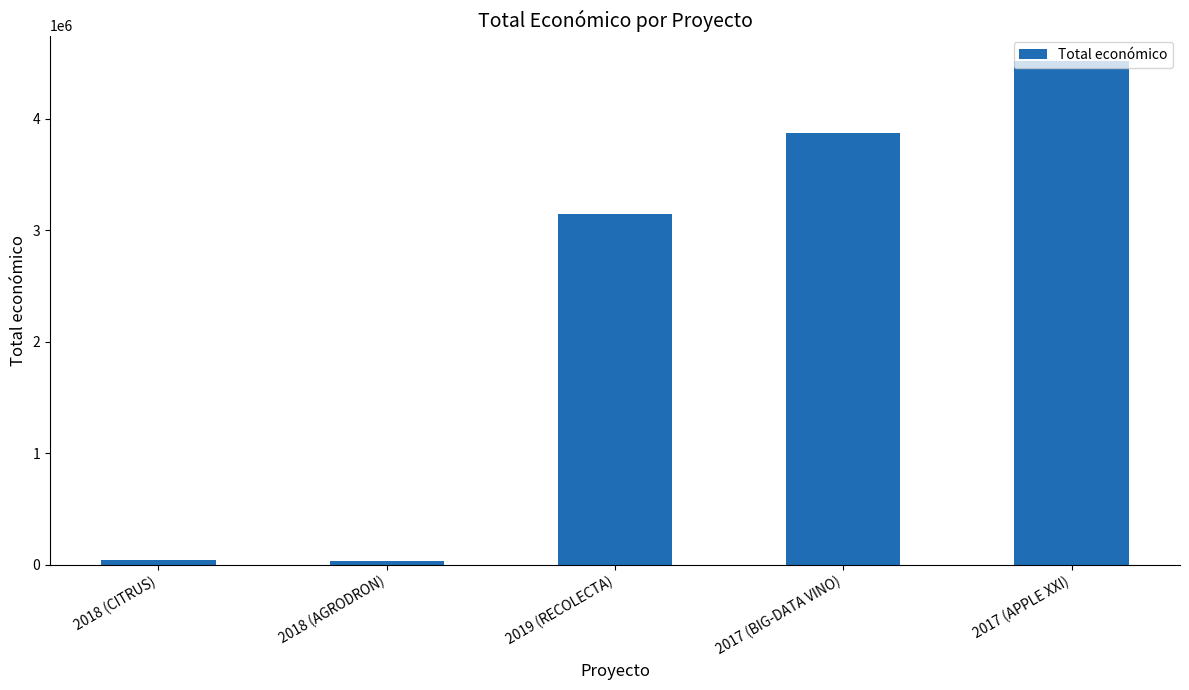

What is the label of the 4th bar from the right?

2018 (AGRODRON)